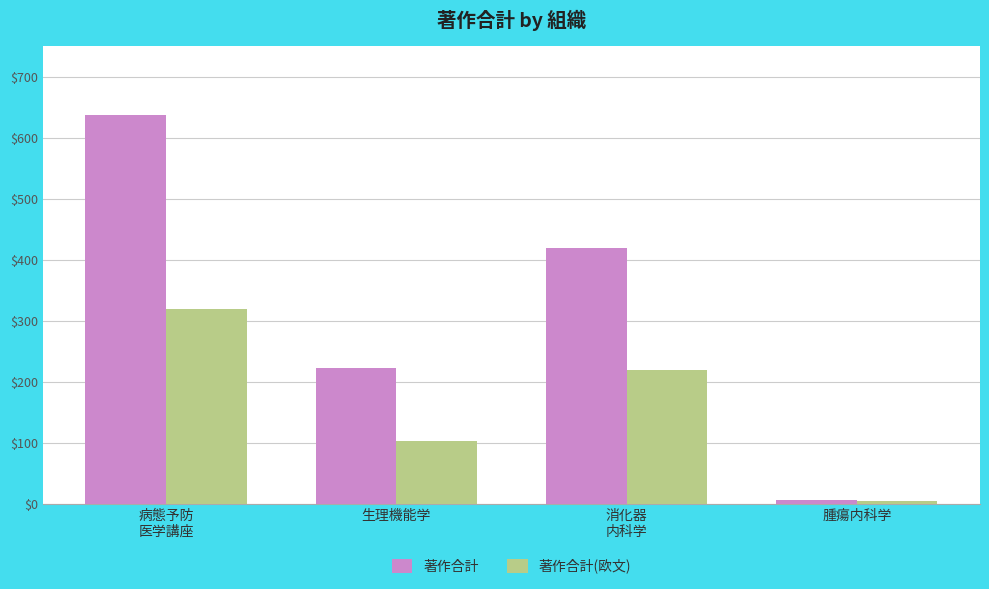

Are the bars grouped side by side (vs. stacked)?

Yes